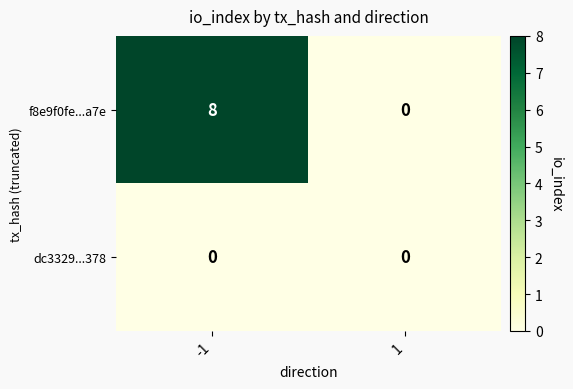

Count the number of categories in the chart.

2